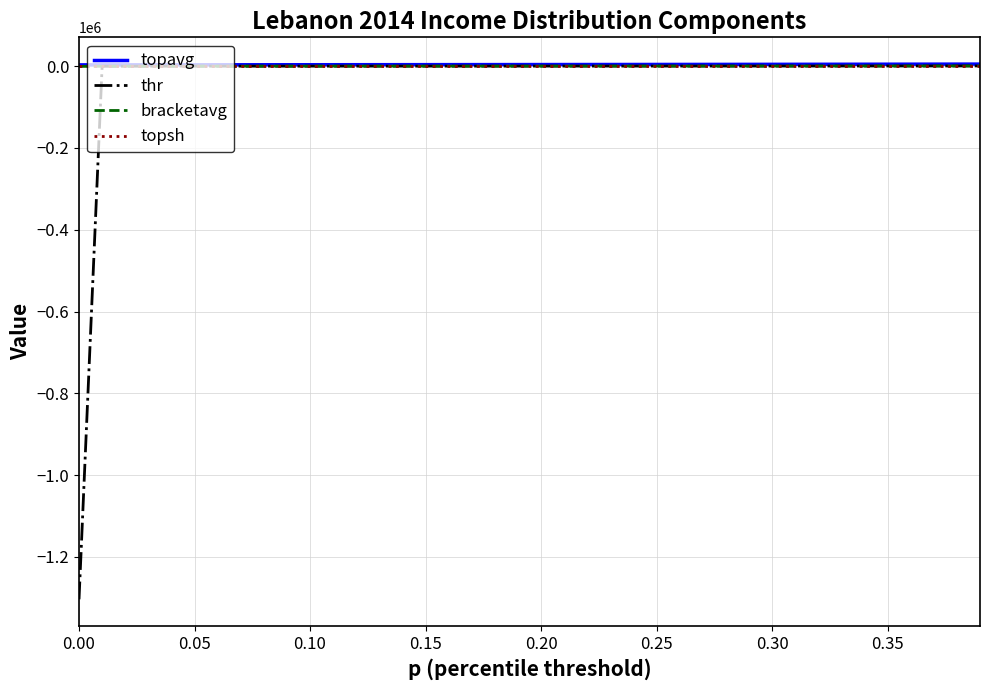

What is the highest value of the thr series?

499.0